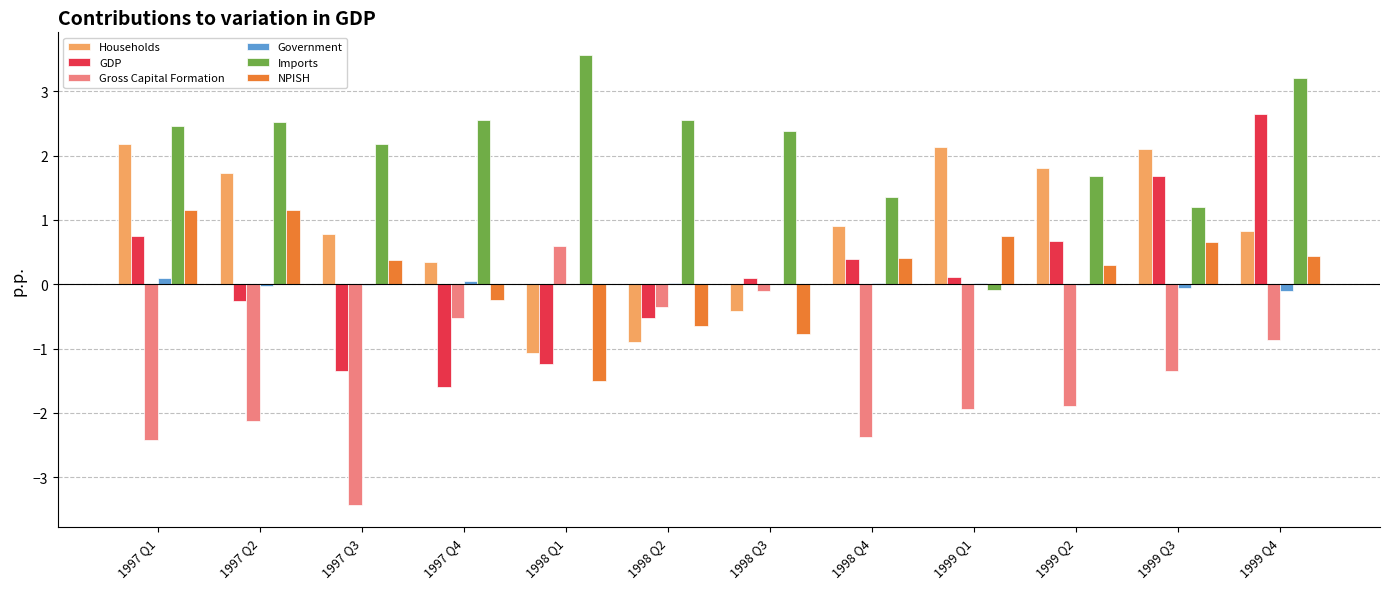

Which series has the largest range (max minus min)?

GDP